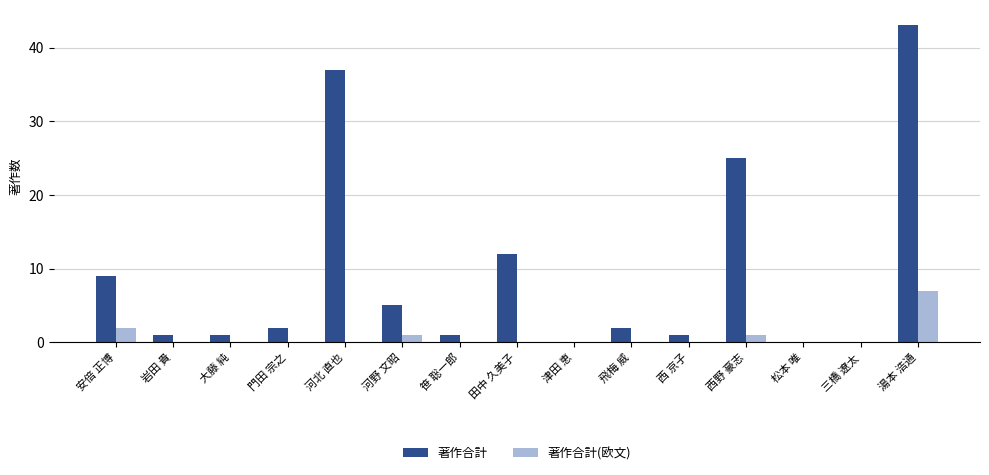

Which series has the widest spread of values?

著作合計